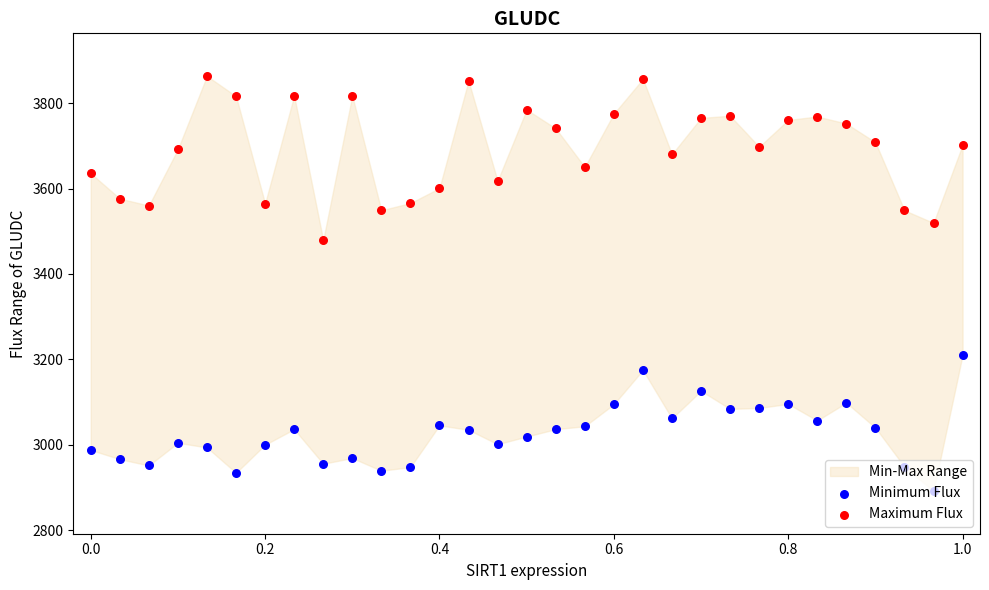

At how many categories does at least one series exceed 3587?

23